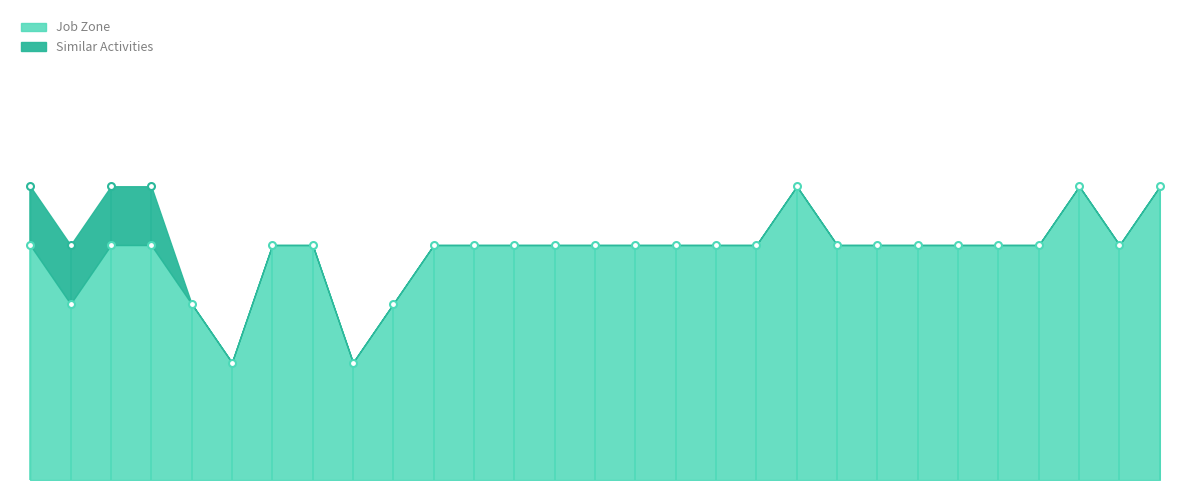

List the labels in order of Job Zone value, largest first.

Natural Sciences Managers, Education Administrators, Postsecondary, Education Administrators, Kindergarten, Biofuels Production Managers, Fitness and Wellness Coordinators, Security Managers, Training and Development Managers, General and Operations Managers, Purchasing Managers, Computer and Information Systems Managers, Compensation and Benefits Managers, Loss Prevention Managers, Treasurers and Controllers, Education and Childcare Administrators, Human Resources Managers, Medical and Health Services Managers, Quality Control Systems Managers, Lodging Managers, Clinical Research Coordinators, Industrial Production Managers, Compliance Managers, Transportation, Storage, and Distribution Managers, Advertising and Promotions Managers, Farmers, Ranchers, and Other Agricultural Managers, Wind Energy Operations Managers, Facilities Managers, Administrative Services Managers, Postmasters and Mail Superintendents, Gambling Managers